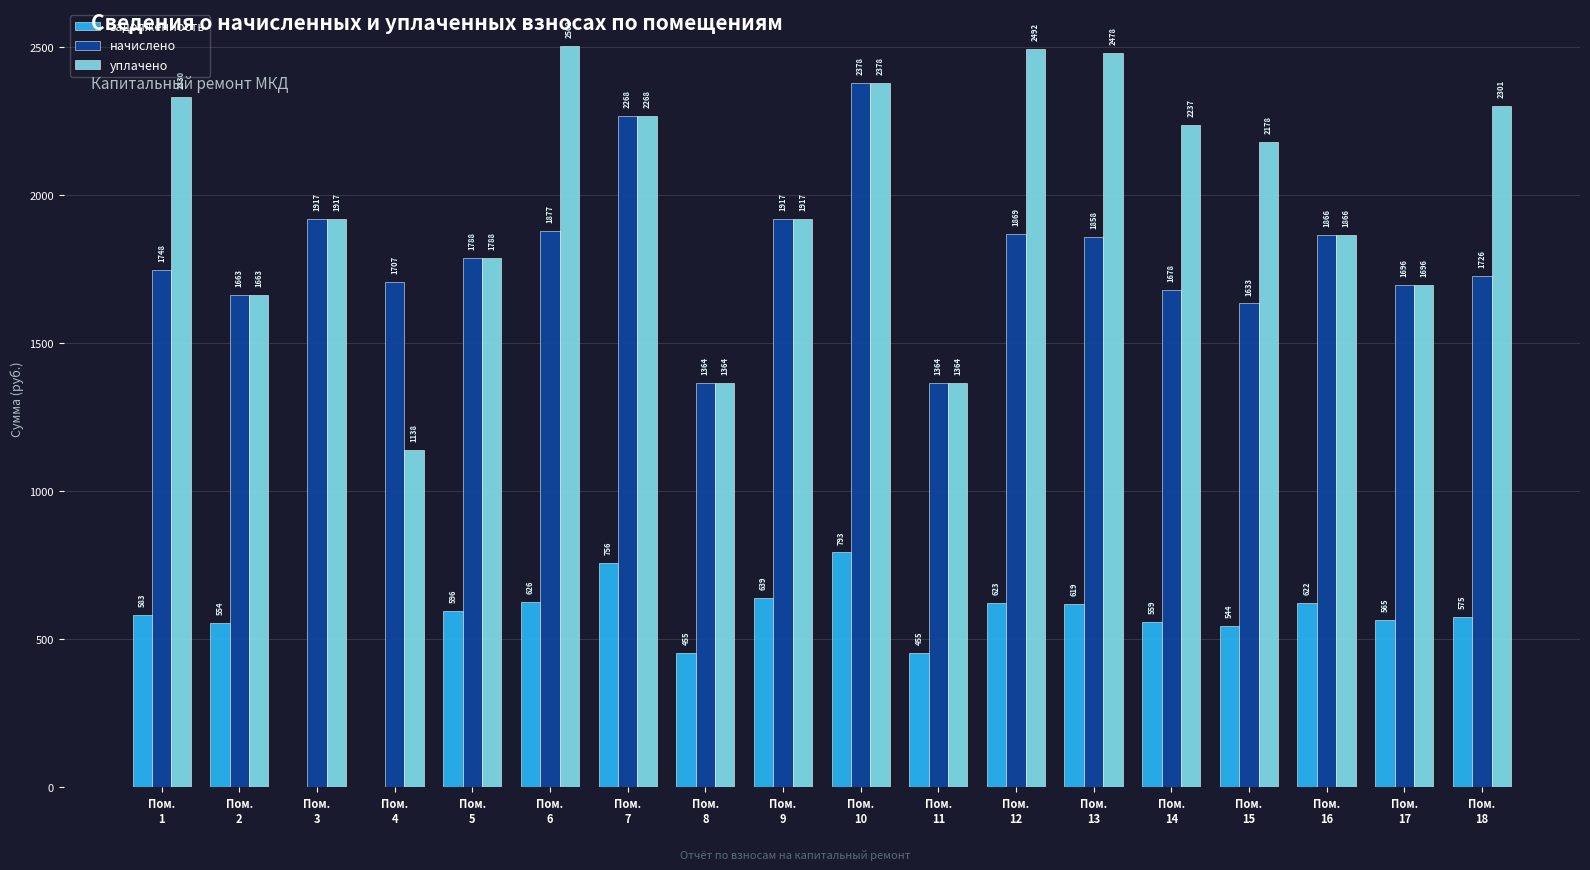

What is the sum of the начислено values at Пом.
18 and Пом.
3?

3642.8